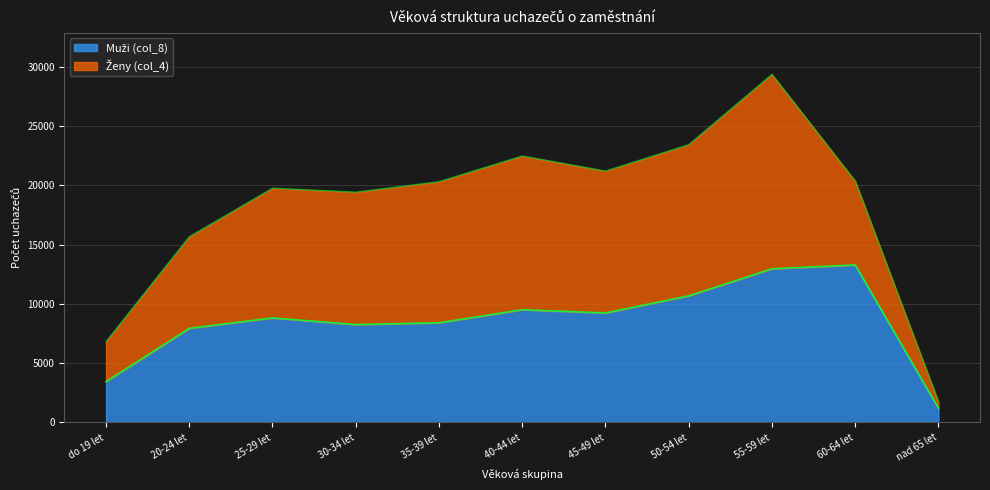

What is the value of the 9th point from the left?

12971